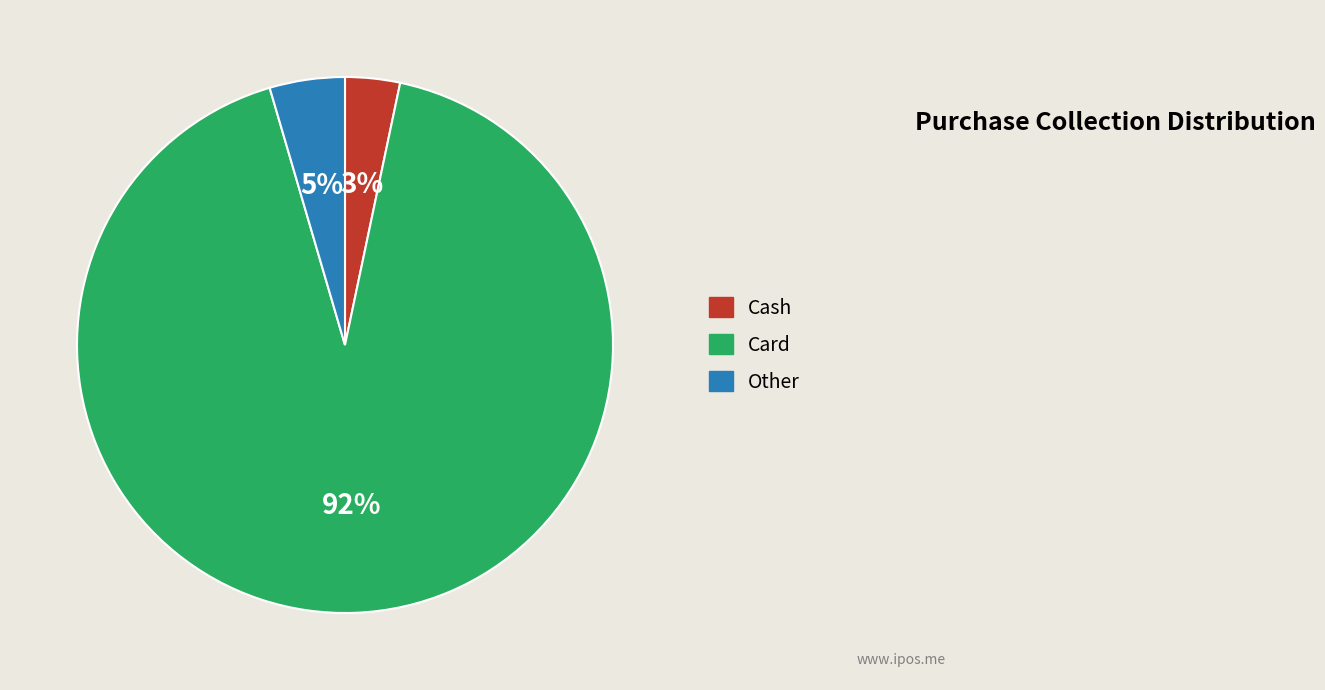

Is there a majority slice in this chart?

Yes